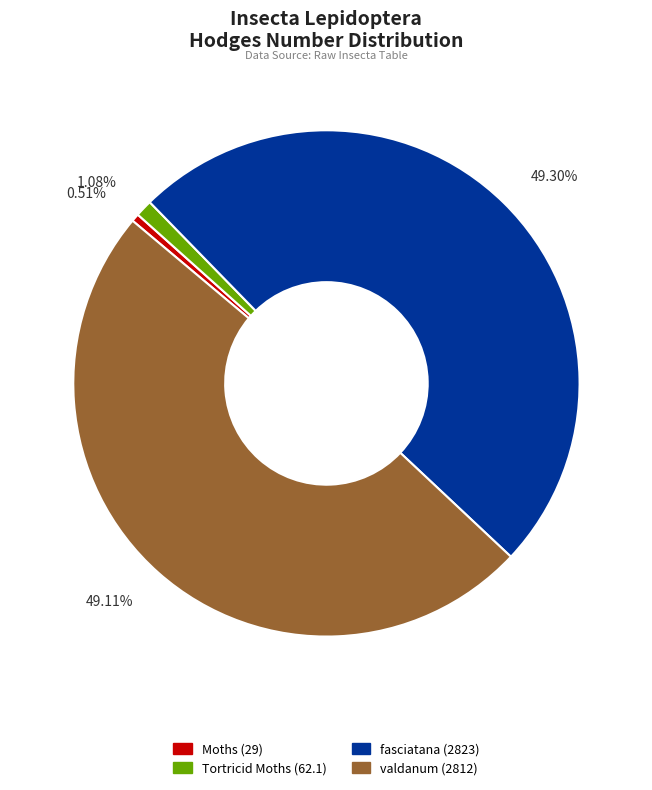

Is there any slice that represents more than half of the pie?

No